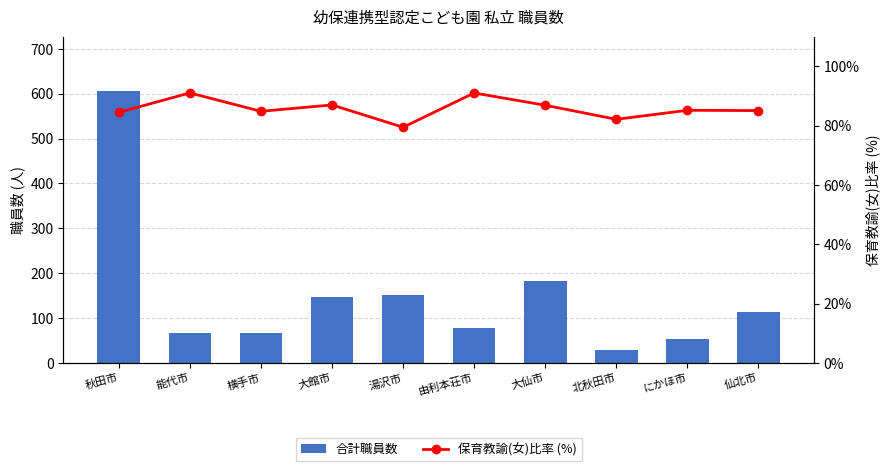

Which series changed the most between 秋田市 and 湯沢市?

合計職員数